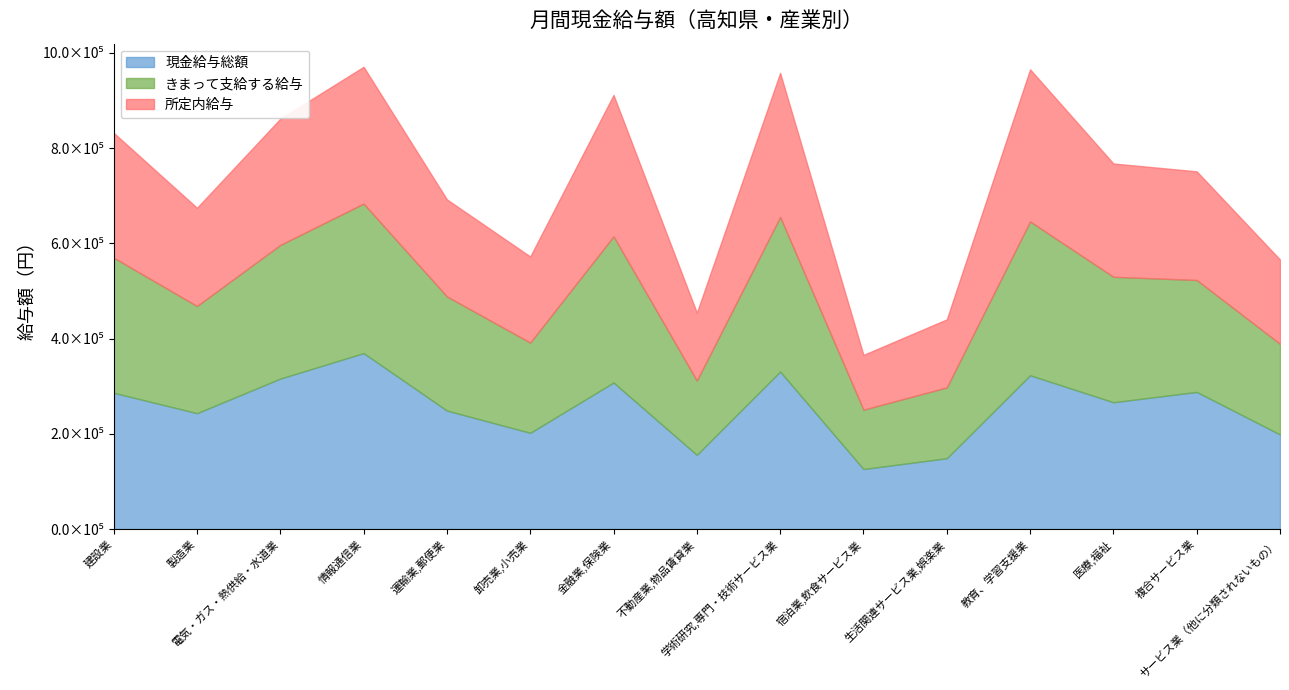

Rank the series by their average value, from highest to lowest.

現金給与総額, きまって支給する給与, 所定内給与